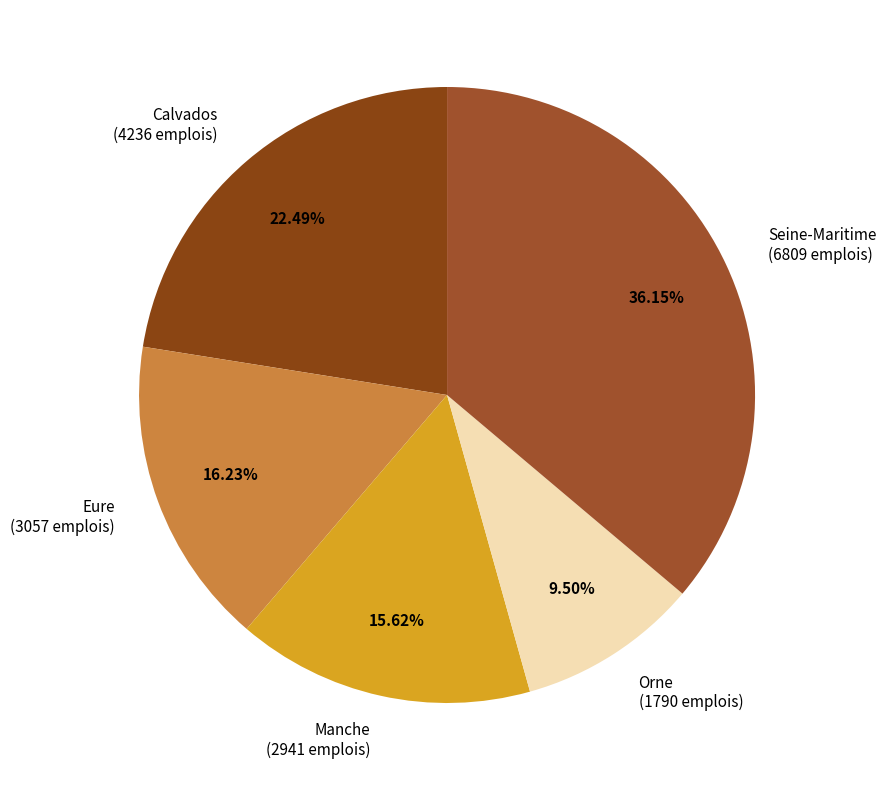

Is the sum of Manche (2941 emplois) and Calvados (4236 emplois) greater than half?

No